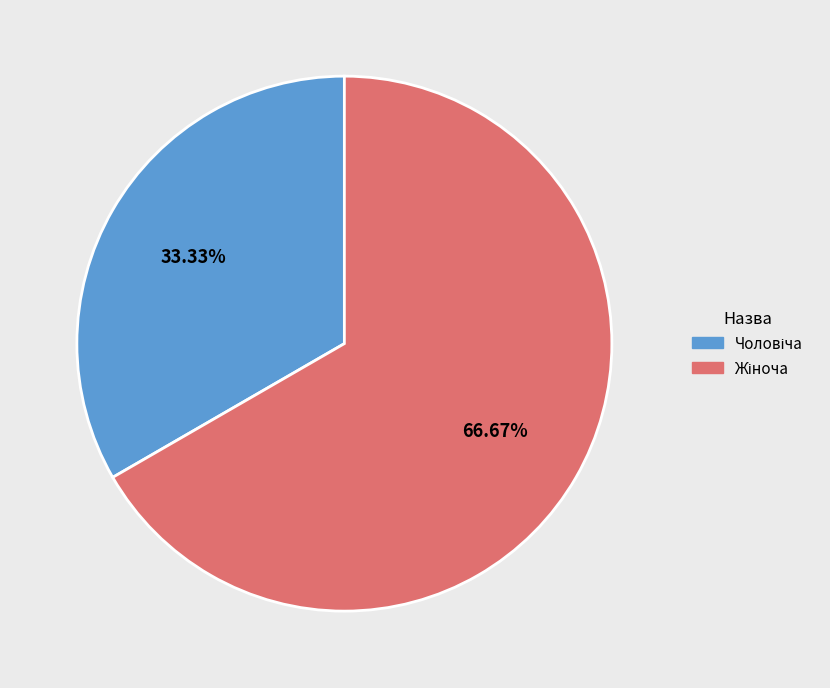

Does any single category account for the majority?

Yes